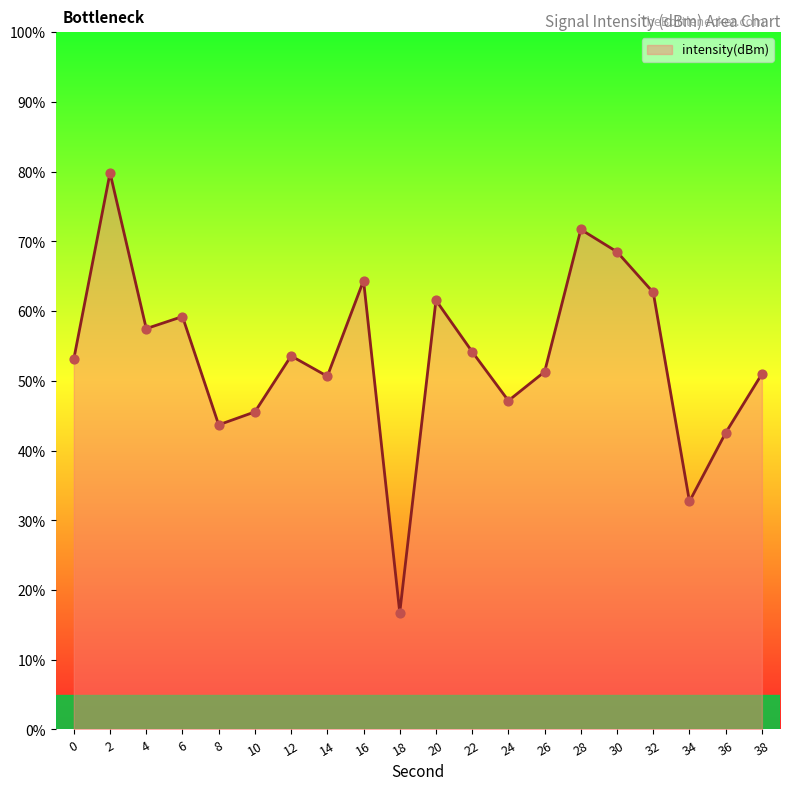

Which has a higher value, 6 or 8?

6